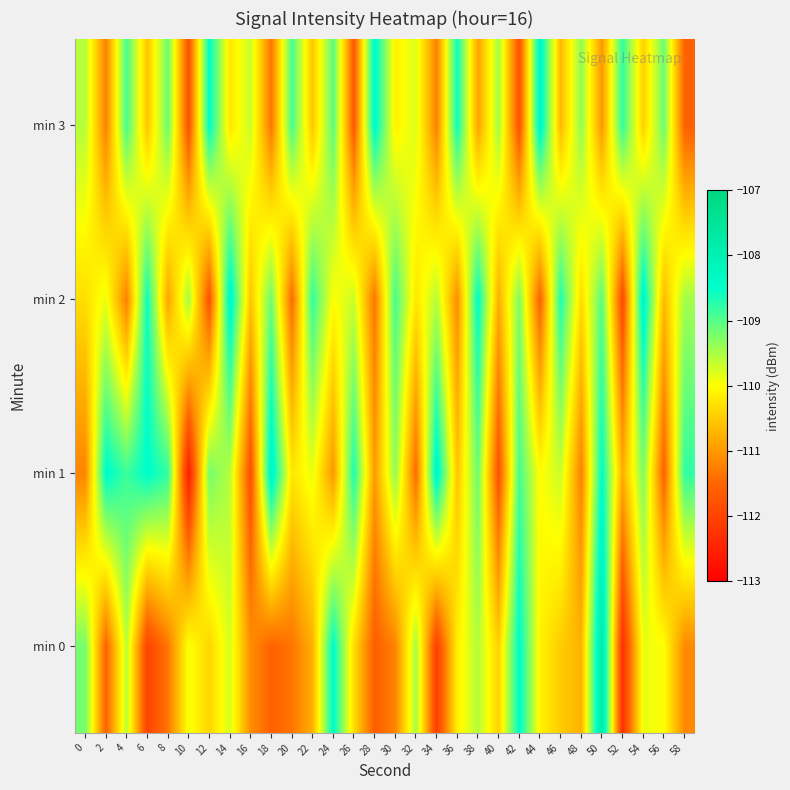

Reading left to right, extract all data points from this chart.

min 0: 0=-109.2	2=-111.6	4=-109.6	6=-112.0	8=-111.3	10=-109.9	12=-110.4	14=-109.7	16=-111.1	18=-111.6	20=-111.3	22=-110.8	24=-108.4	26=-110.3	28=-111.6	30=-111.2	32=-109.5	34=-112.1	36=-110.1	38=-109.6	40=-110.4	42=-108.4	44=-110.1	46=-110.5	48=-110.7	50=-107.7	52=-112.3	54=-109.9	56=-110.0	58=-111.1
min 1: 0=-111.2	2=-108.4	4=-108.9	6=-108.5	8=-108.8	10=-112.6	12=-109.2	14=-109.6	16=-111.8	18=-108.2	20=-110.2	22=-109.9	24=-111.0	26=-108.7	28=-111.0	30=-109.3	32=-111.5	34=-108.2	36=-110.6	38=-109.1	40=-111.8	42=-108.9	44=-110.0	46=-109.7	48=-111.2	50=-108.5	52=-110.8	54=-109.2	56=-111.6	58=-108.8
min 2: 0=-110.3	2=-109.9	4=-111.2	6=-108.6	8=-110.9	10=-109.5	12=-111.8	14=-108.2	16=-110.6	18=-109.1	20=-111.5	22=-108.8	24=-110.0	26=-109.7	28=-111.3	30=-108.9	32=-110.2	34=-109.6	36=-111.1	38=-108.5	40=-110.8	42=-109.2	44=-111.6	46=-108.7	48=-110.3	50=-109.0	52=-111.9	54=-108.2	56=-110.7	58=-109.5
min 3: 0=-109.6	2=-111.2	4=-108.9	6=-110.6	8=-109.1	10=-111.8	12=-108.5	14=-110.2	16=-109.7	18=-111.3	20=-108.9	22=-110.6	24=-109.0	26=-111.7	28=-108.3	30=-110.1	32=-109.8	34=-111.2	36=-108.6	38=-110.9	40=-109.5	42=-111.8	44=-108.2	46=-110.7	48=-109.3	50=-111.0	52=-108.8	54=-110.5	56=-109.1	58=-111.6